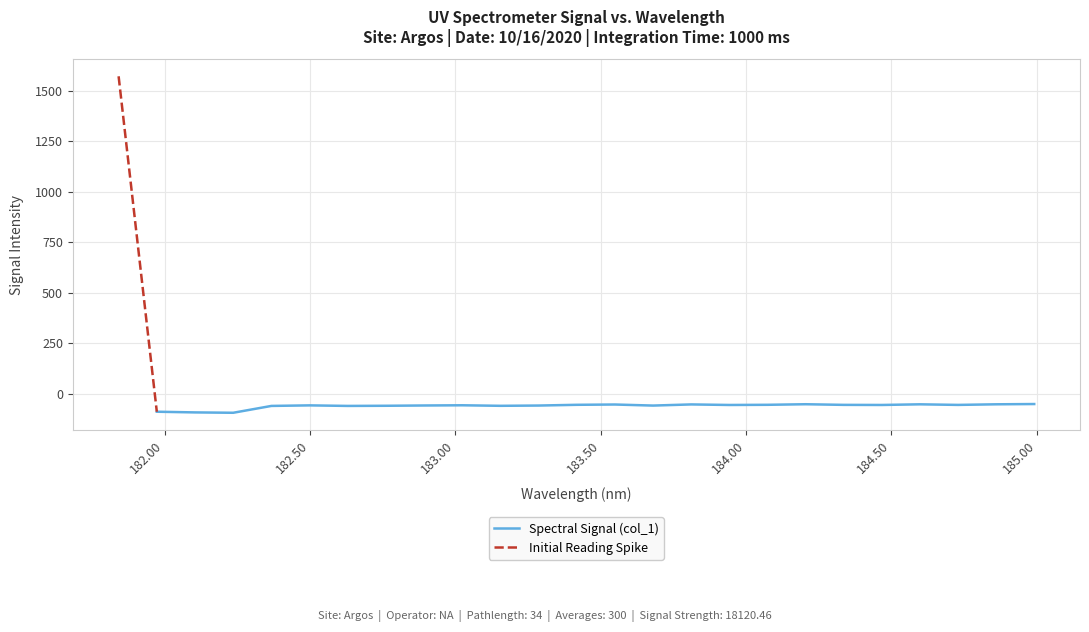

Reading right to left, list all the values displayed in this chart.

-52.2	-53.5	-56.5	-53.6	-56.8	-56.3	-53.2	-56.0	-56.8	-54.1	-59.8	-54.5	-56.0	-59.7	-61.0	-58.3	-59.4	-60.8	-61.5	-58.8	-61.5	-95.4	-93.6	-90.2	1571.1